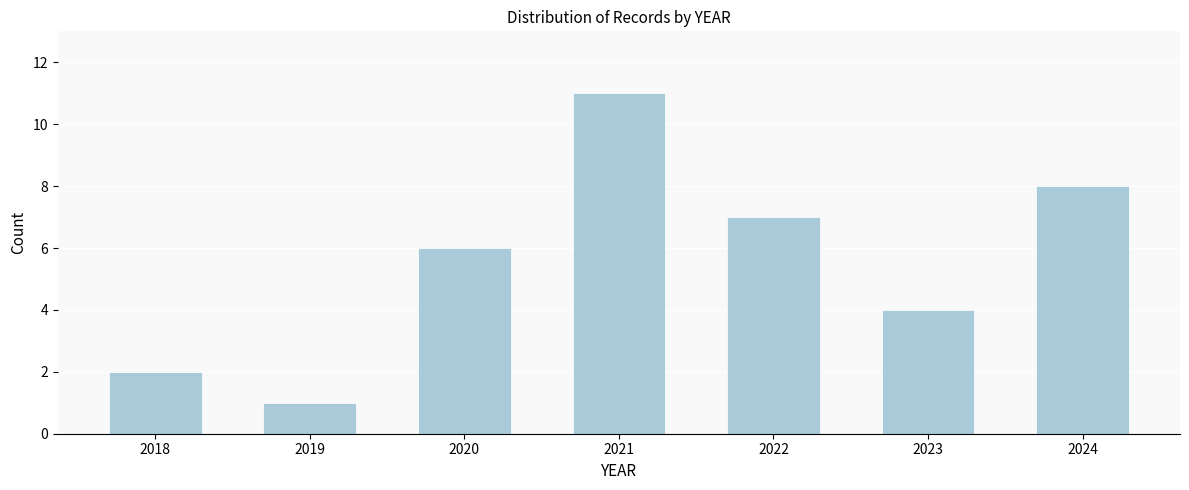

Reading right to left, what are all the values shown in this chart?

2024=8	2023=4	2022=7	2021=11	2020=6	2019=1	2018=2